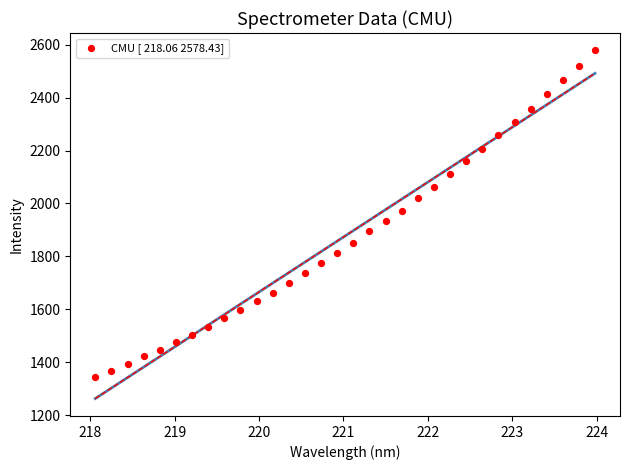

What is the range of X values (max minus min)?

5.9